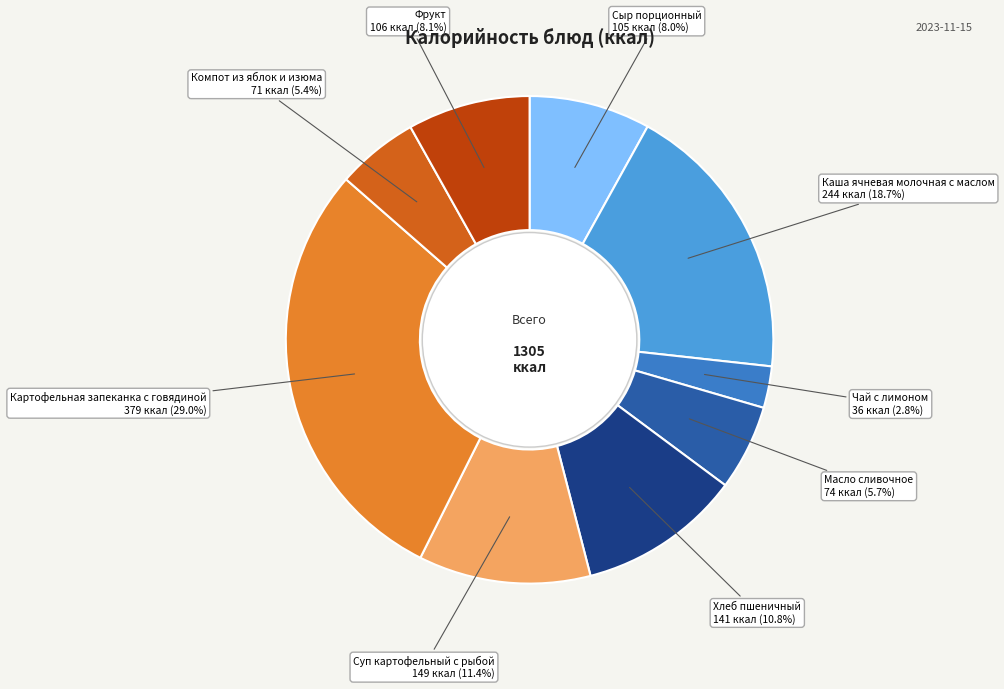

How many segments does this pie chart have?

9